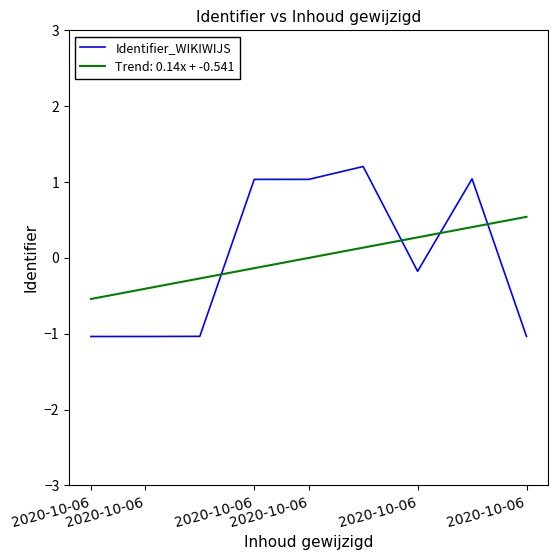

What is the minimum value for Trend: 0.14x + -0.541?

-0.5